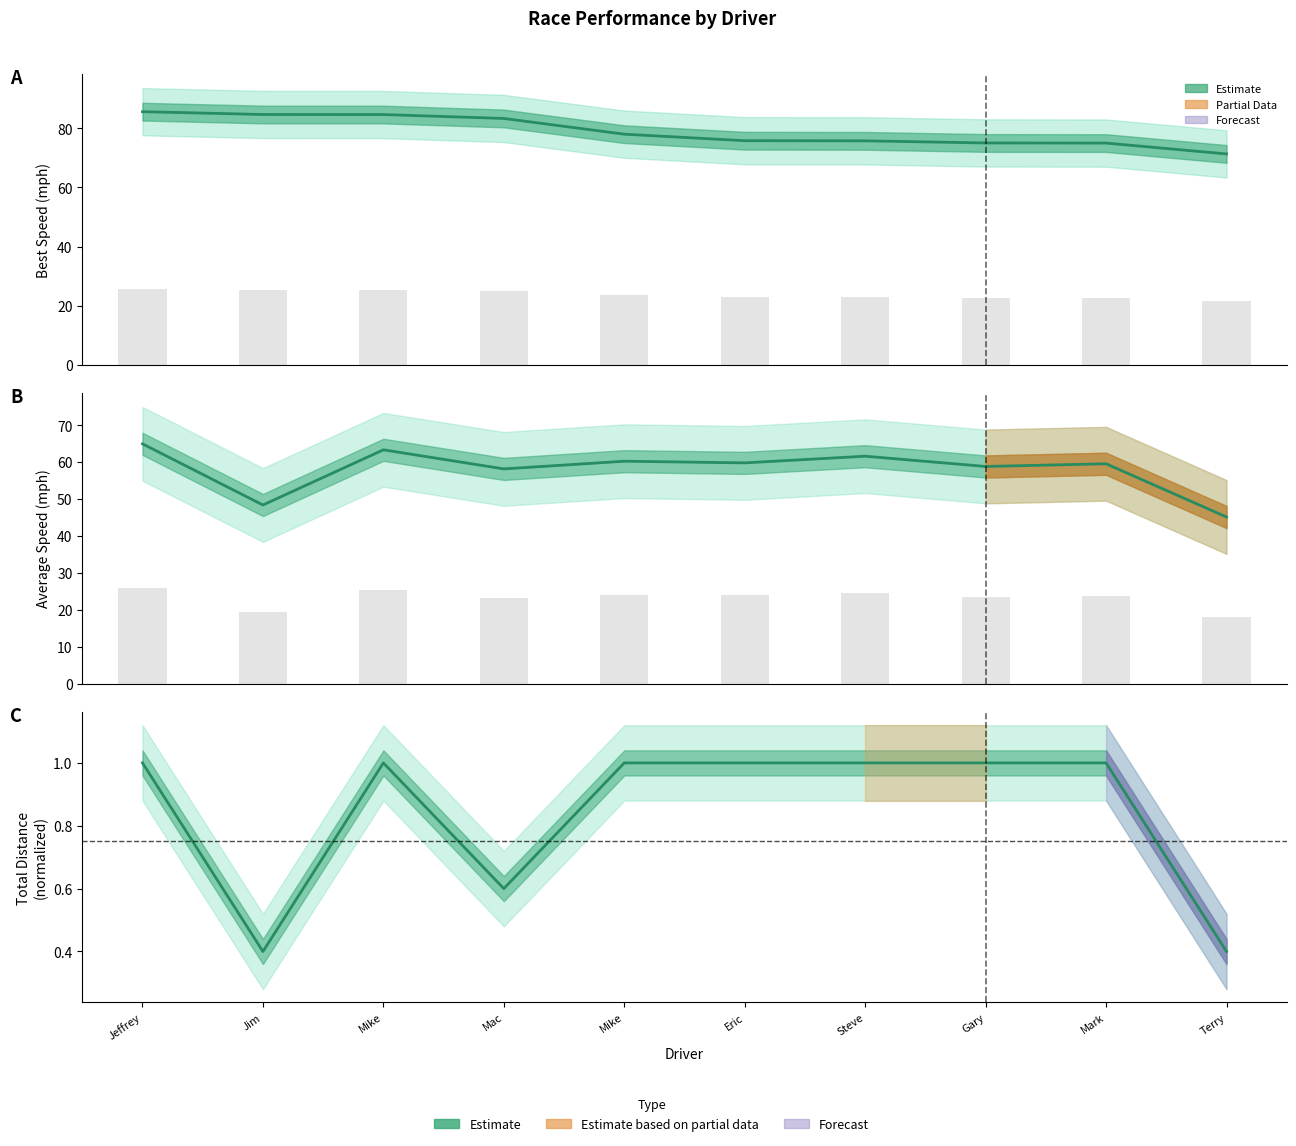

Which series has the largest total across all categories?

Best Speed